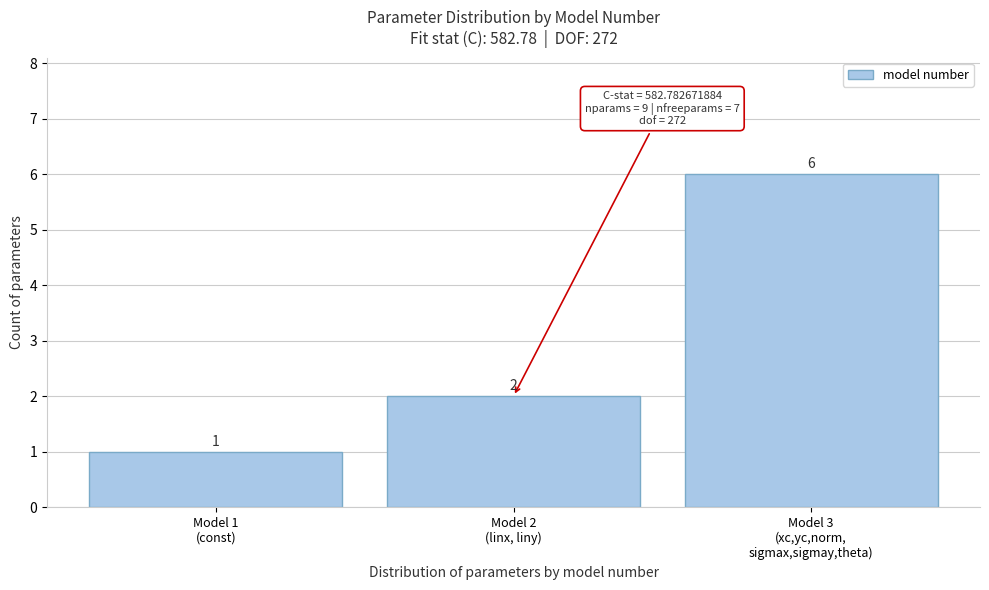

Reading left to right, transcribe all the data shown in this chart.

1	2	6